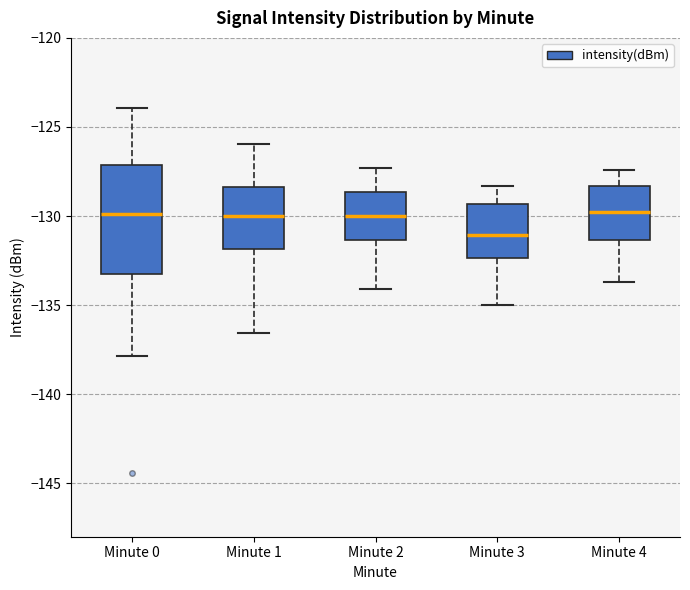

Reading left to right, read every box against the y-axis: the position of its median line, the range the box covers, and the ends of its whiskers. The values are not printed on the chart, so give them approximately, as read against the axis.

Minute 0: median -130.0, box -133.5 to -127.0, whiskers -138.0 to -124.0
Minute 1: median -130.0, box -132.0 to -128.5, whiskers -136.5 to -126.0
Minute 2: median -130.0, box -131.5 to -128.5, whiskers -134.0 to -127.5
Minute 3: median -131.0, box -132.5 to -129.5, whiskers -135.0 to -128.5
Minute 4: median -130.0, box -131.5 to -128.5, whiskers -133.5 to -127.5